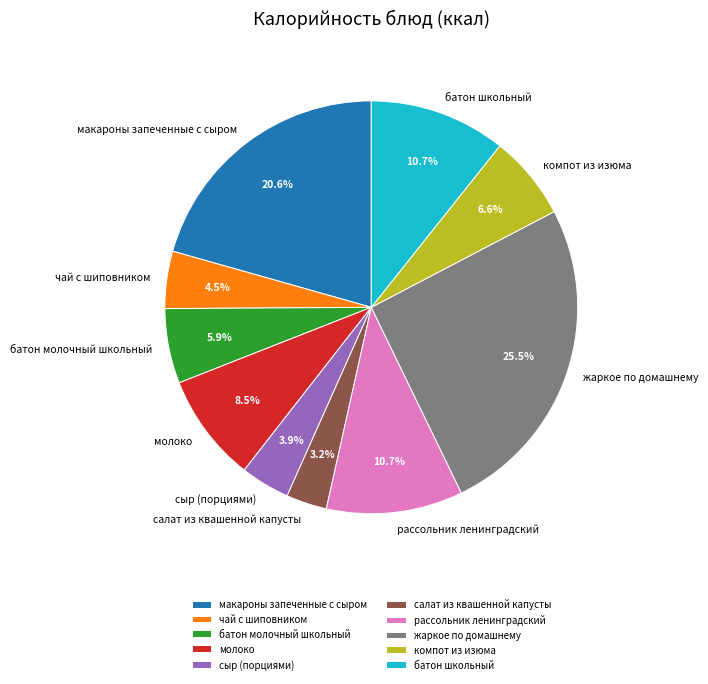

To the nearest percent, what portion does сыр (порциями) represent?

4%